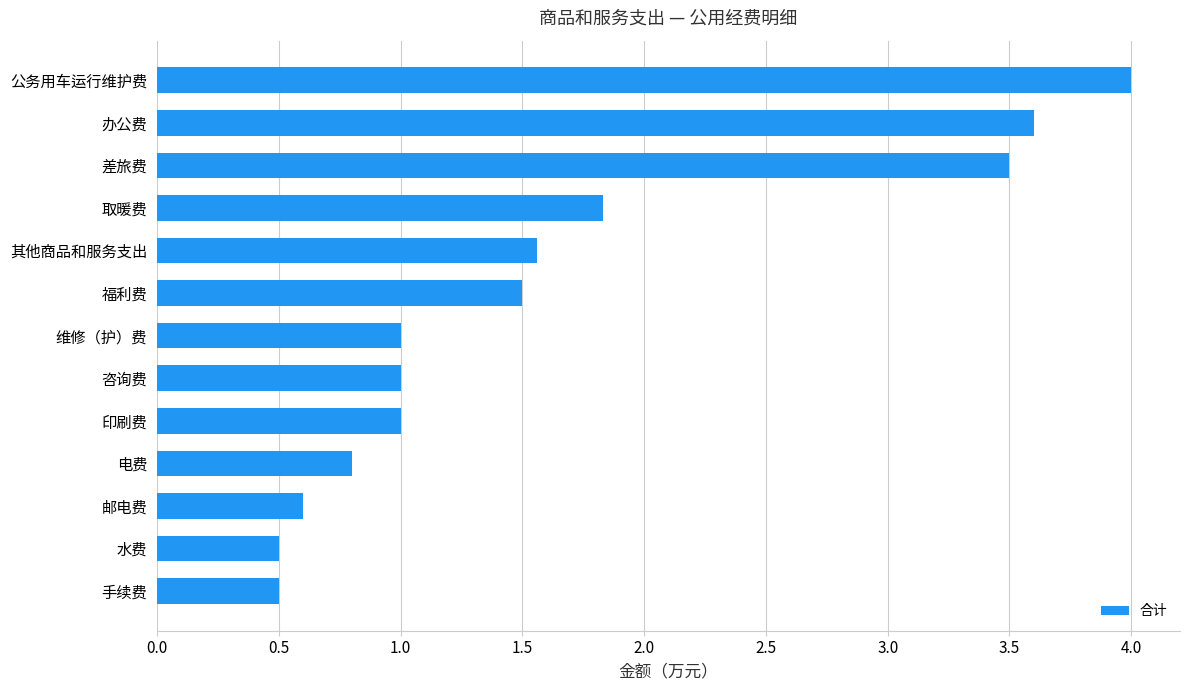

What is the difference between the second highest and second lowest values?

3.1